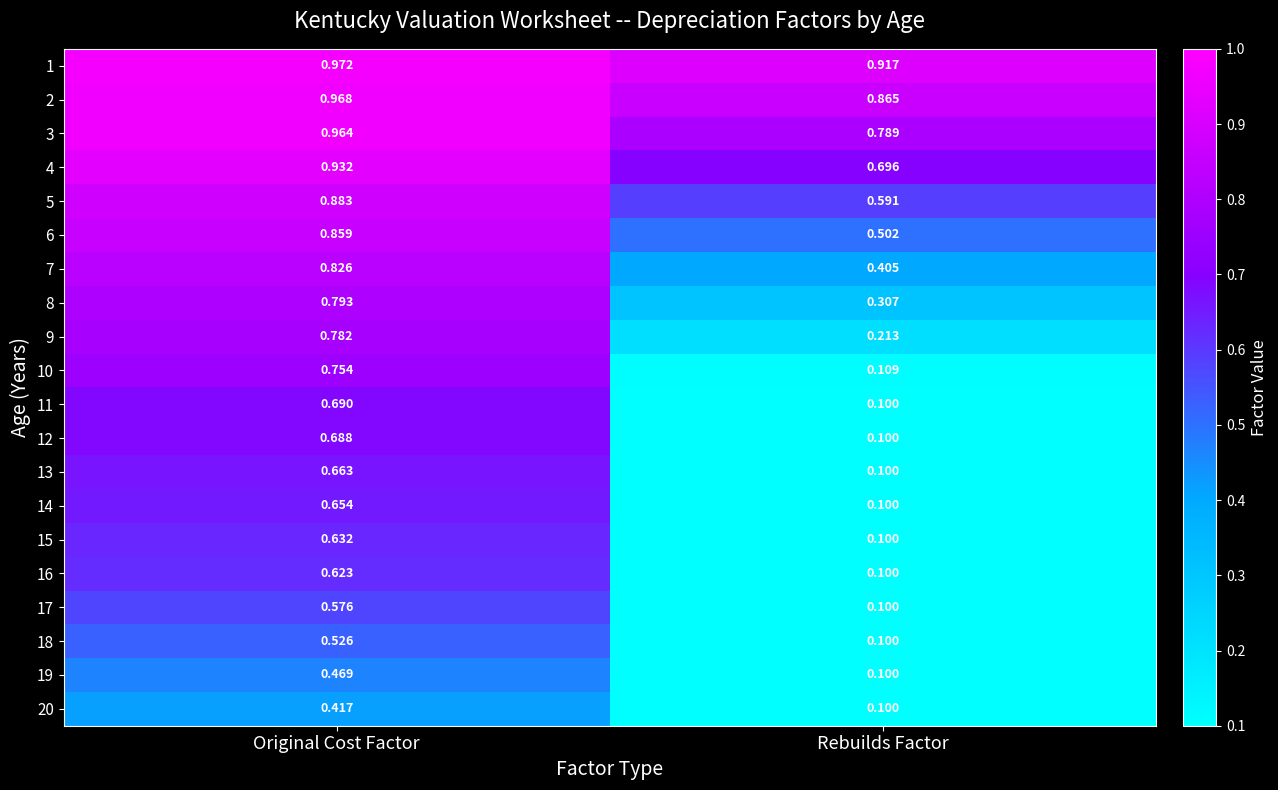

At which label is 6 closest to 0?

Rebuilds Factor